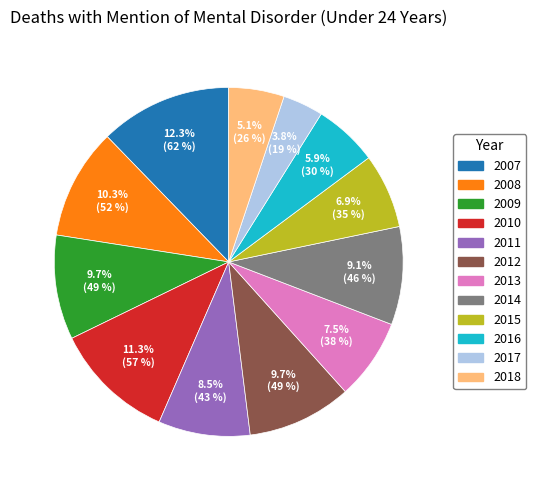

To the nearest percent, what is the average slice percentage?

8%